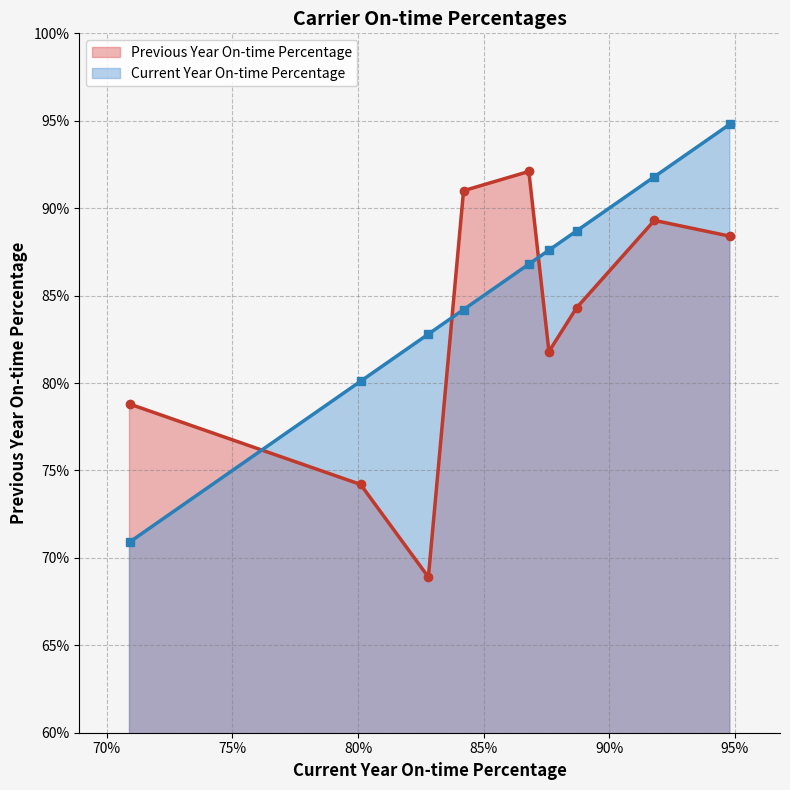

At how many categories does at least one series exceed 0?

9